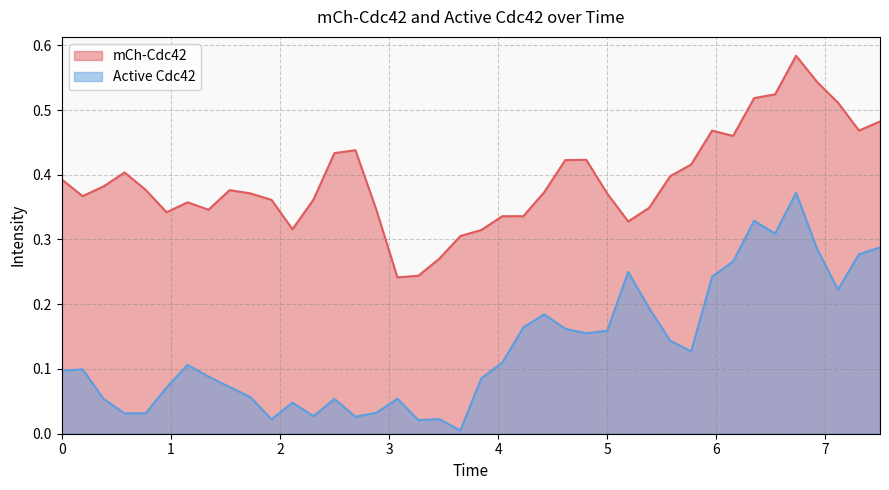

What are all the series names shown in the legend?

mCh-Cdc42, Active Cdc42